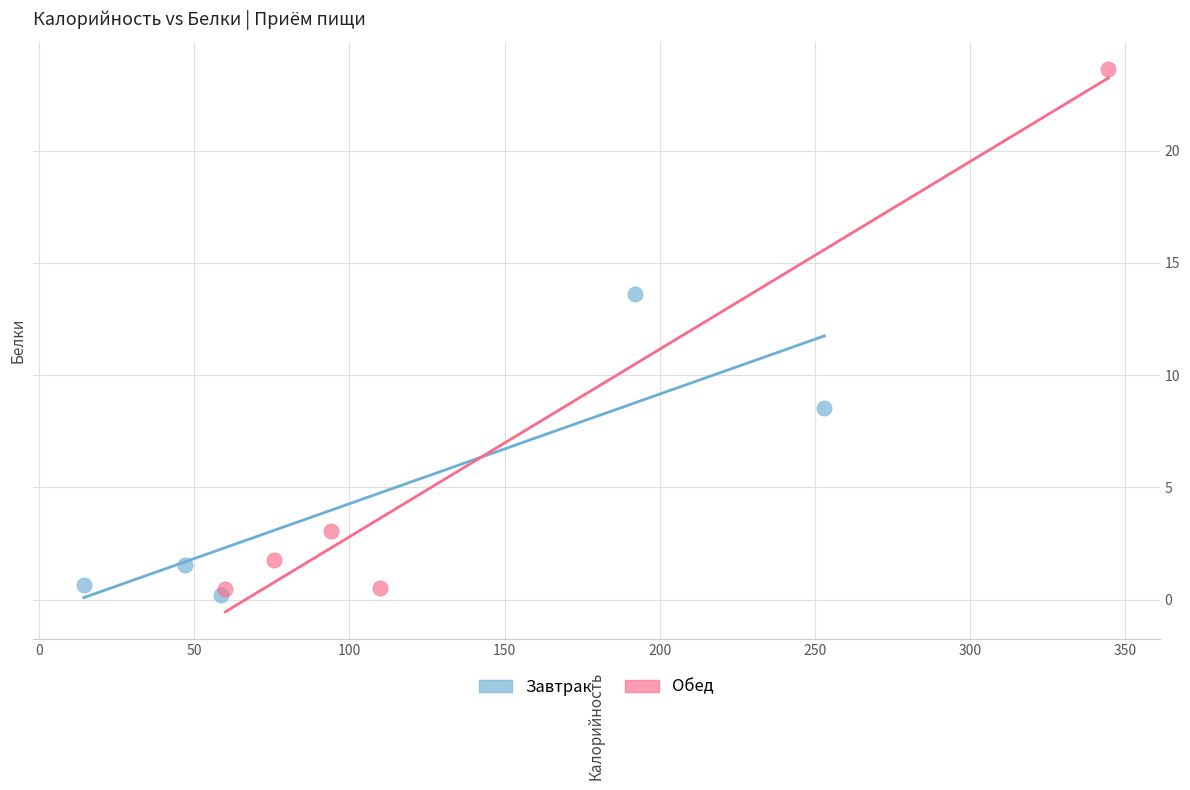

Which series contains the highest Y value?

Обед